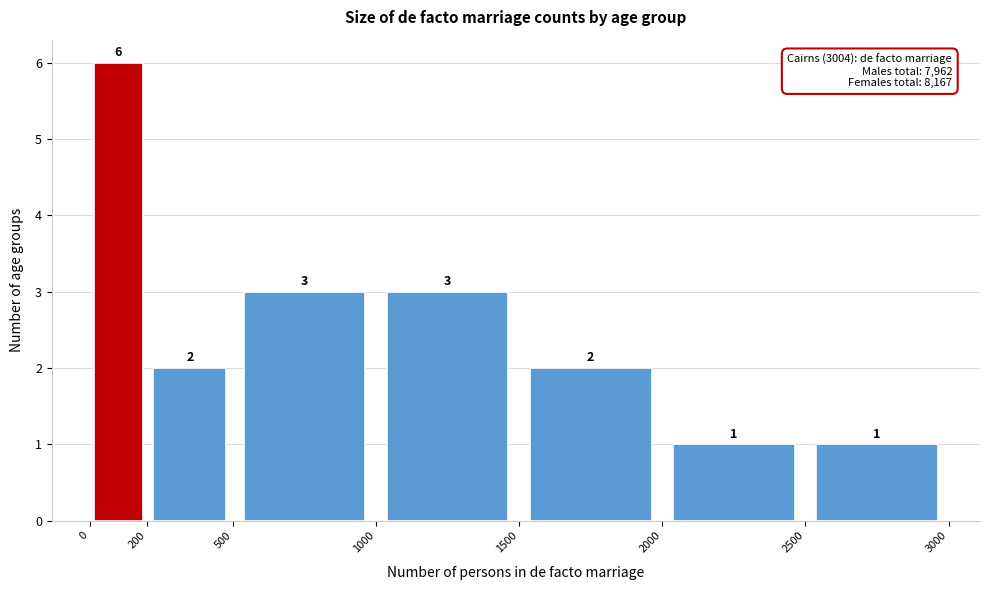

Which range on the x-axis has the tallest bar?

0 to 200